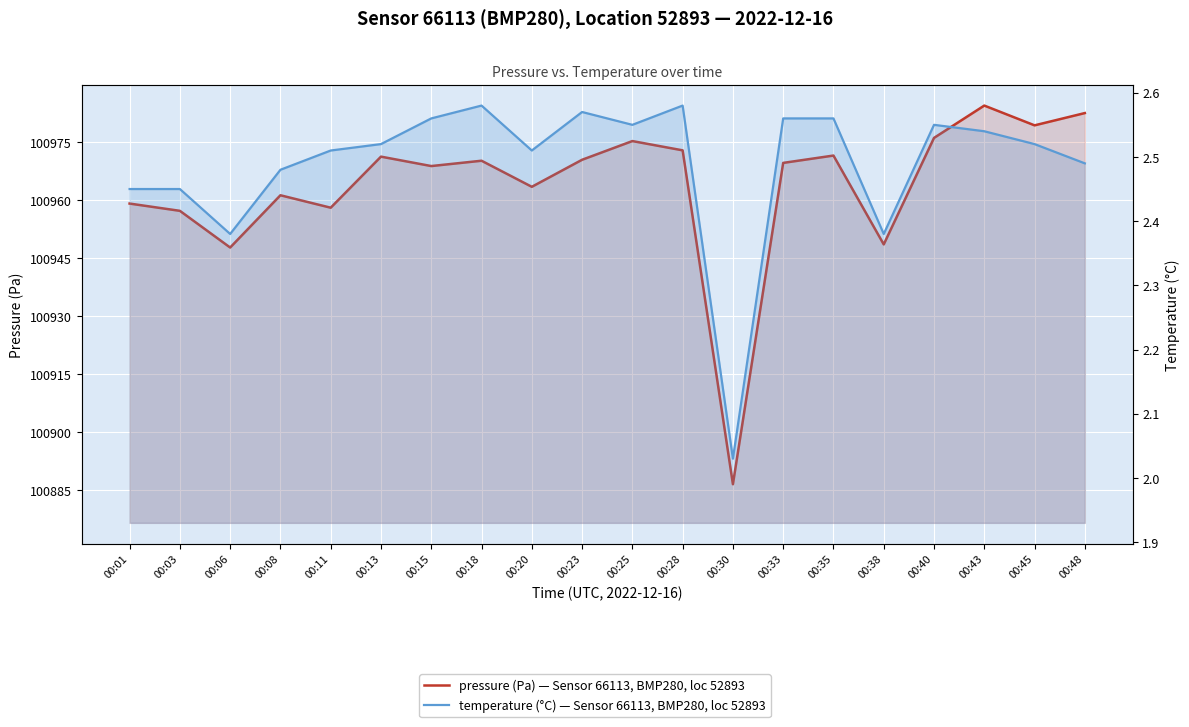

What is the approximate value of temperature at 00:15?

2.6